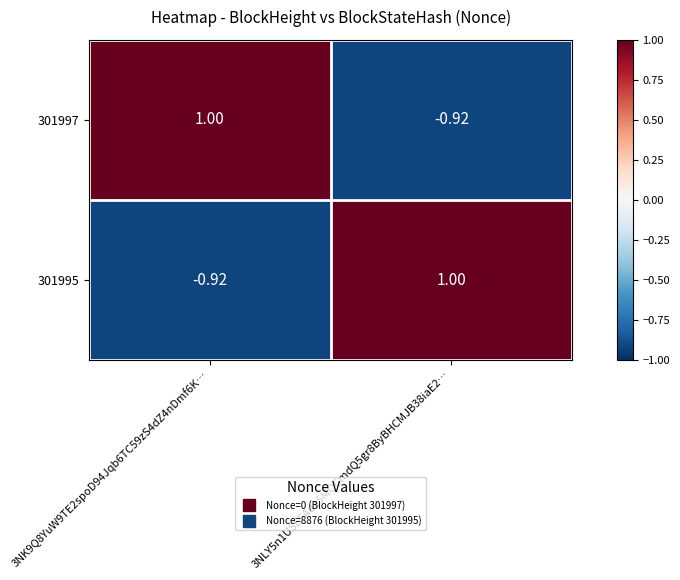

Which category has the lowest value across all series?

3NLY5n1USEFAda5MQCmdQ5gr8ByBHCMJB38iaE2…